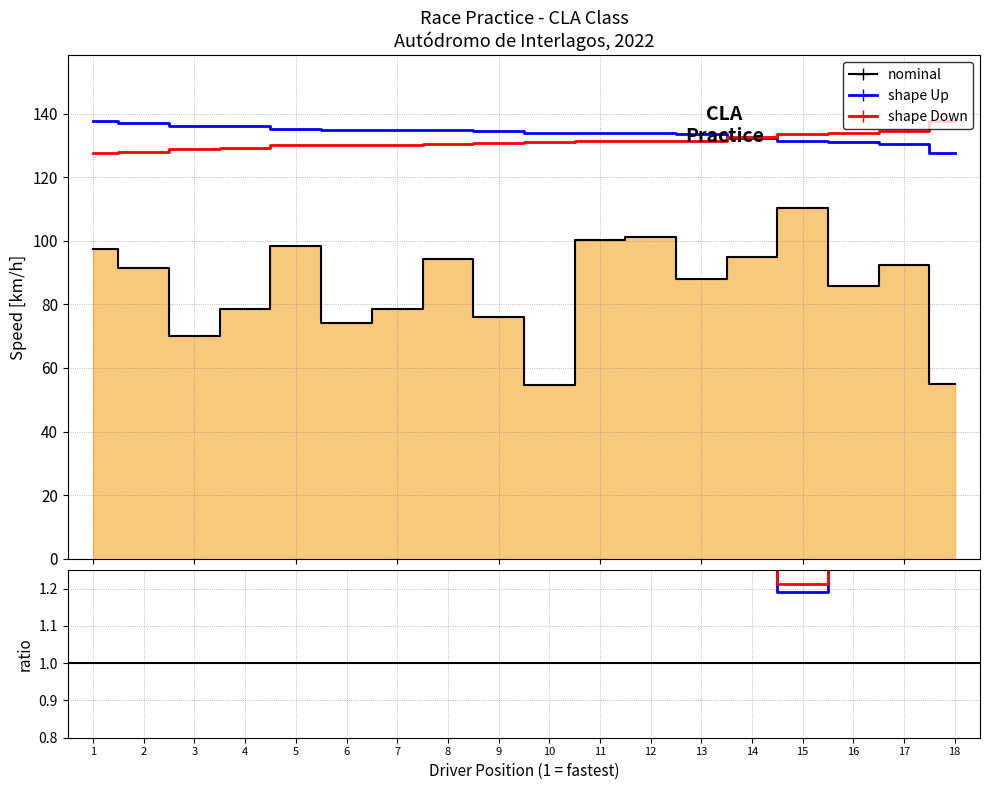

True or false: Best Speed and Average Speed cross at least once.

False